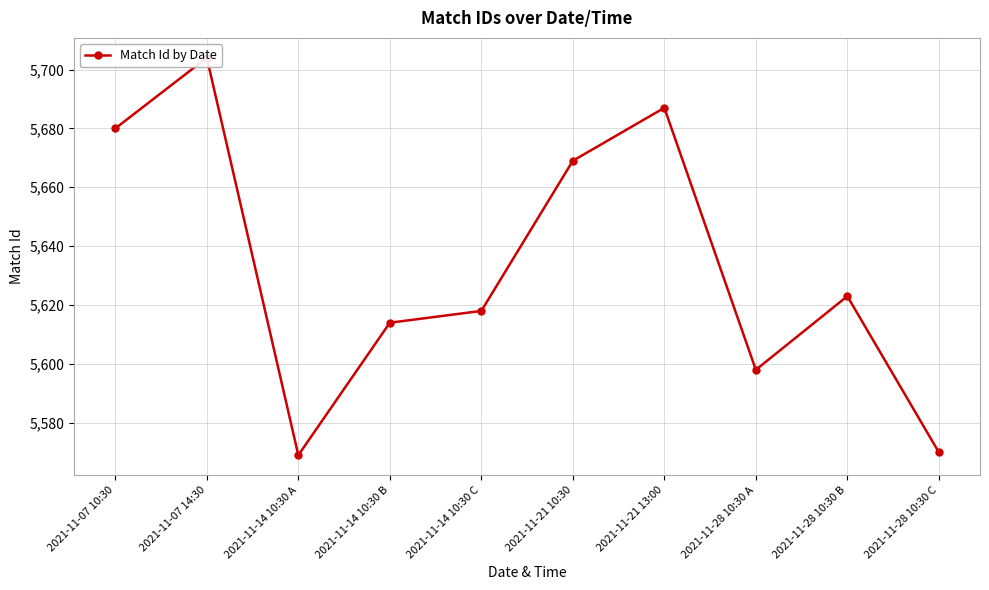

Is it true that the value at 2021-11-07 14:30 is 1832?

False